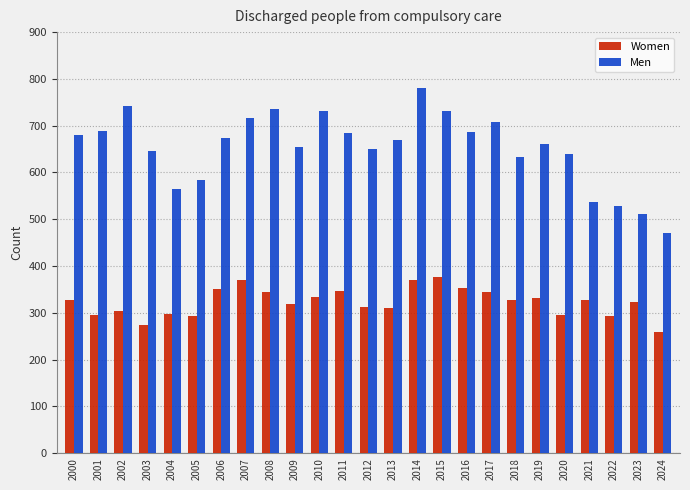

What is the minimum value shown in the chart?

259